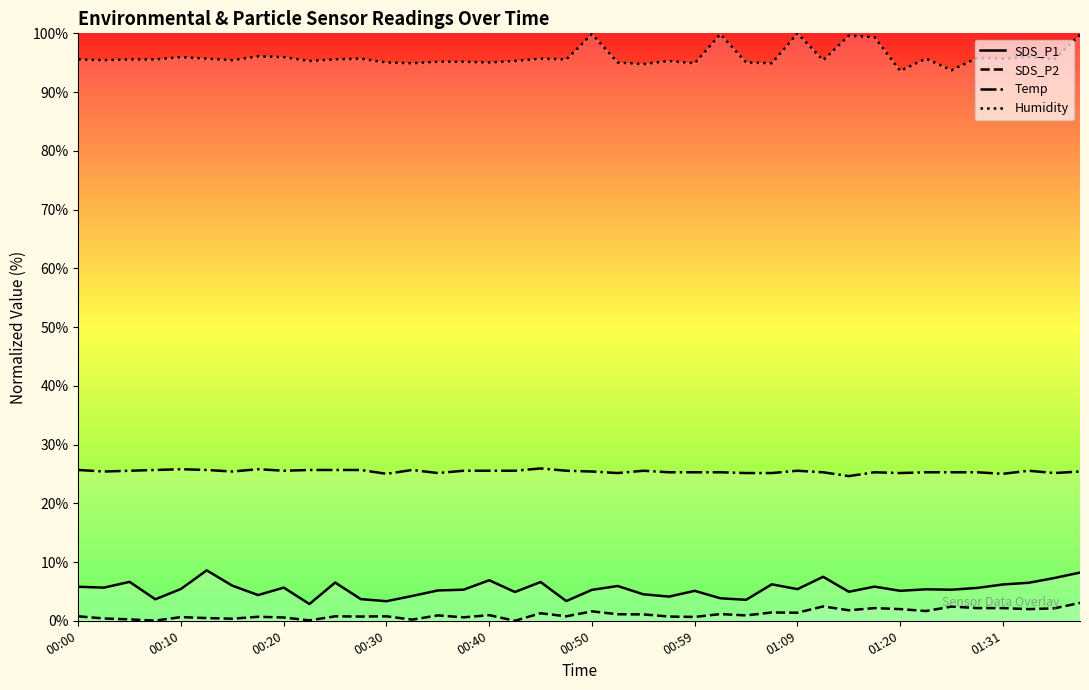

What is the maximum value shown in the chart?

100.0